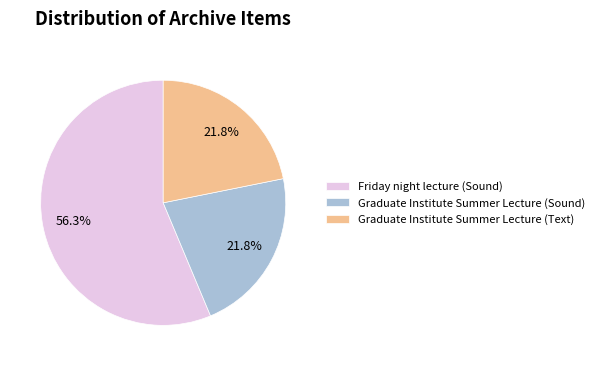

Is Graduate Institute Summer Lecture (Text) the majority of the pie?

No